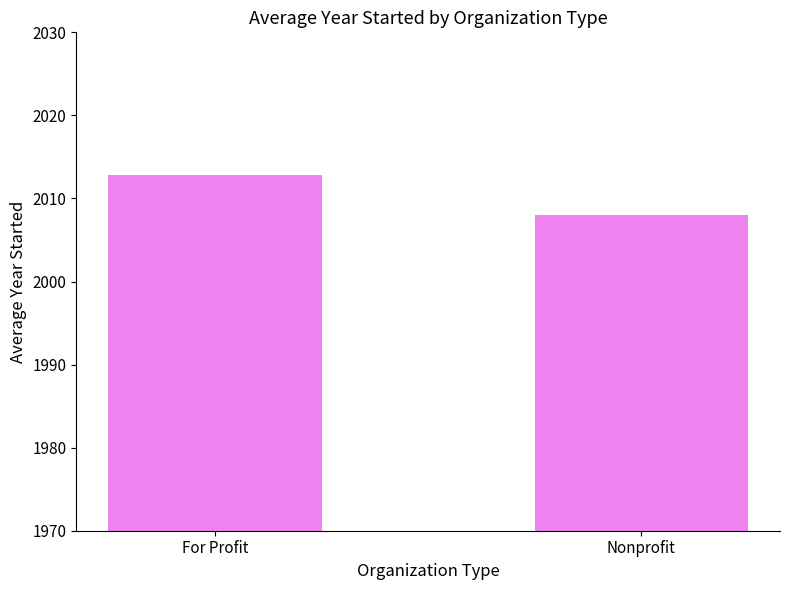

Rank the categories by value from lowest to highest.

Nonprofit, For Profit